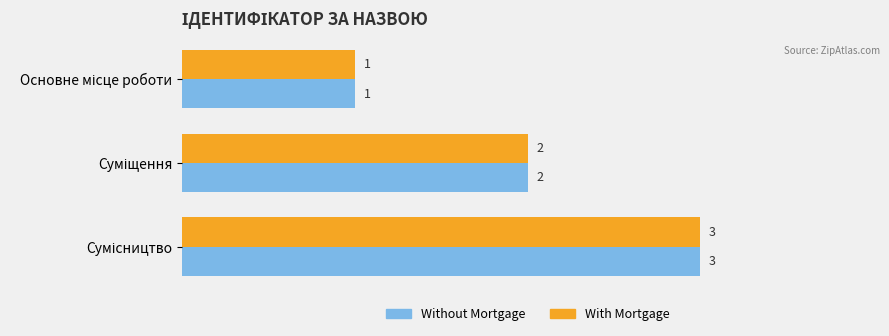

What is the maximum value for Without Mortgage?

3